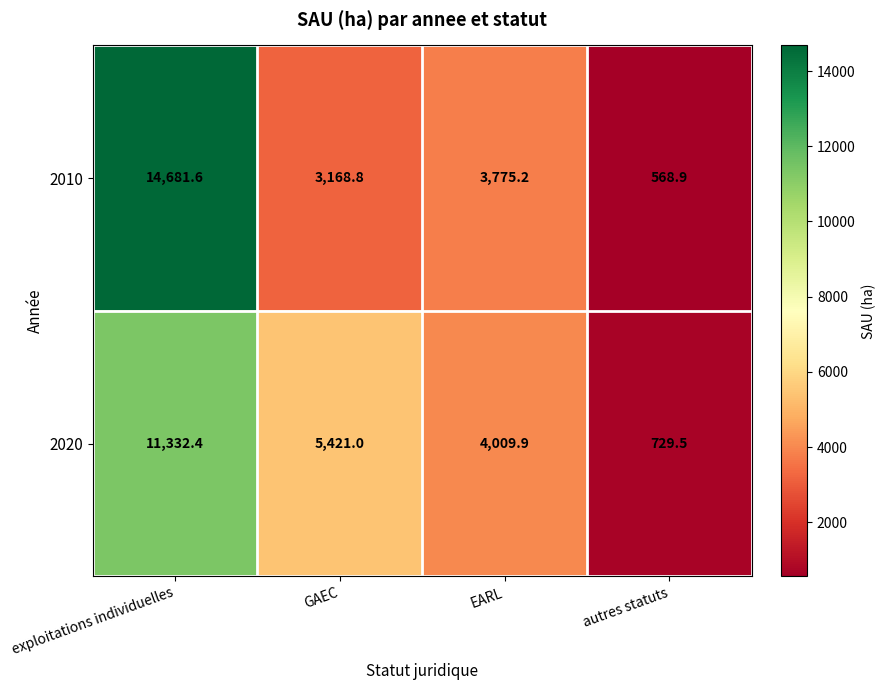

List the series in order of their peak value, lowest first.

2020, 2010